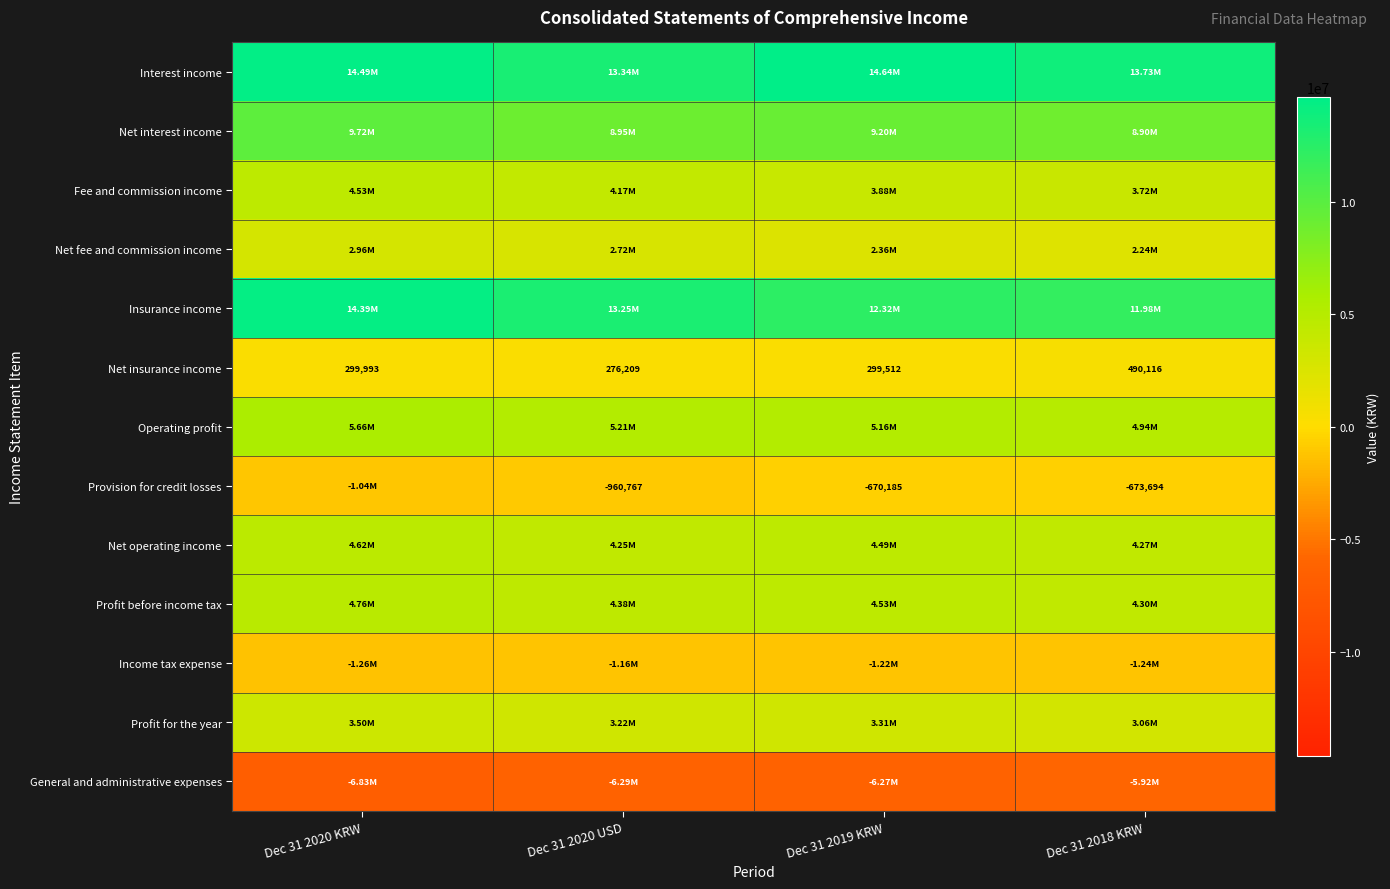

Which has a higher value, Dec 31 2020 USD or Dec 31 2018 KRW?

Dec 31 2018 KRW